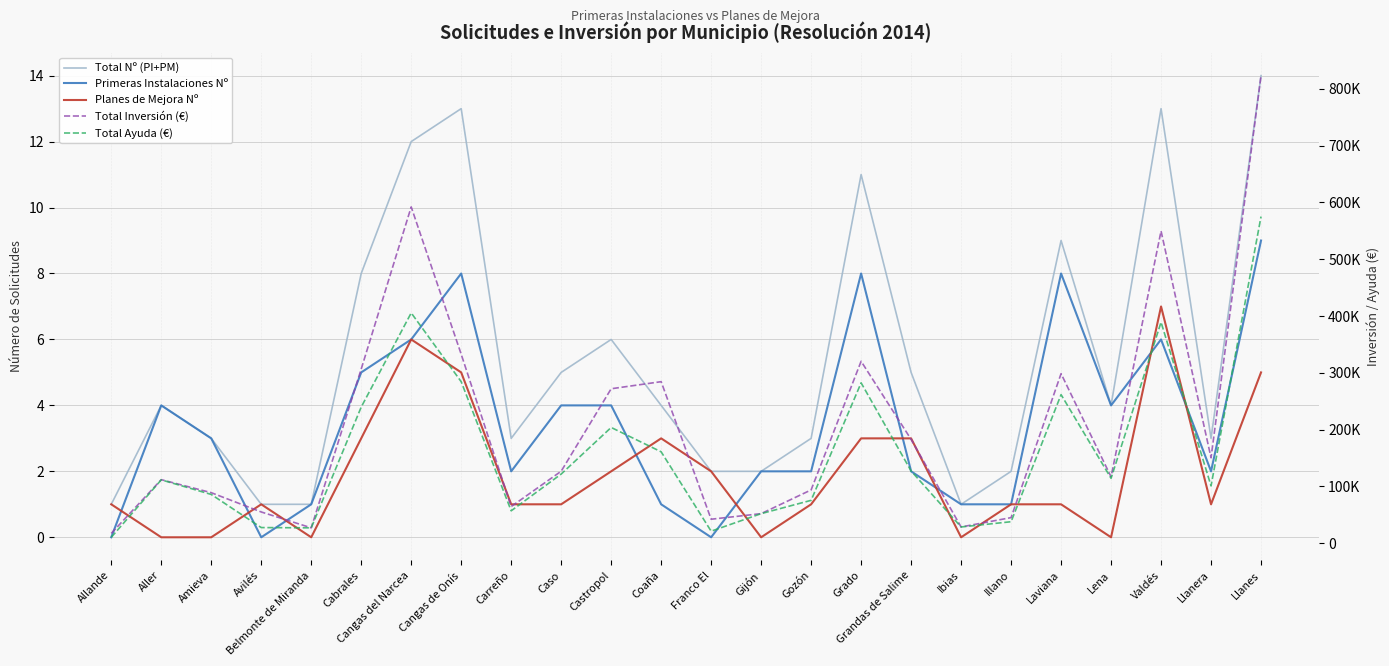

Rank the series by their maximum value, from highest to lowest.

Total Inversión (€), Total Ayuda (€), Total Nº (PI+PM), Primeras Instalaciones Nº, Planes de Mejora Nº